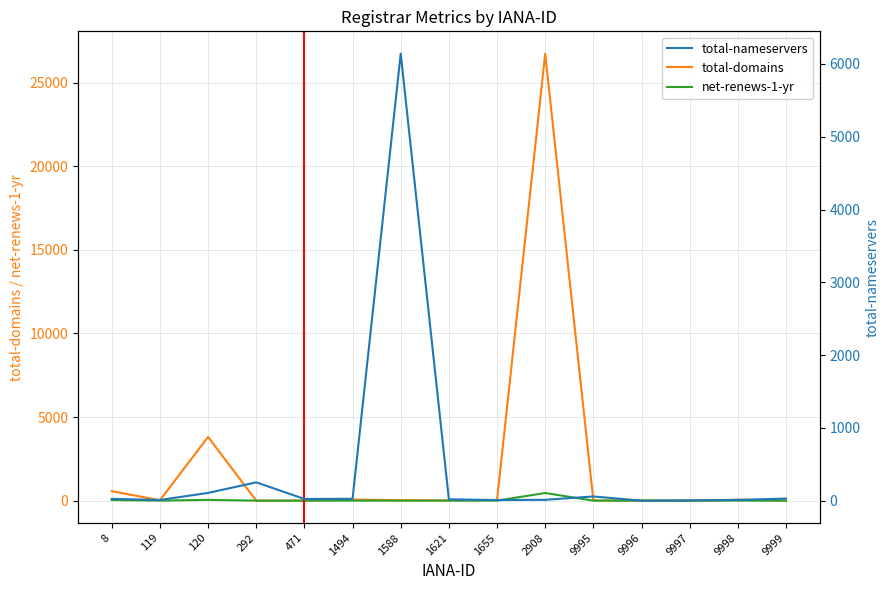

Is the value of total-domains at 120 greater than the value of total-nameservers at 292?

Yes